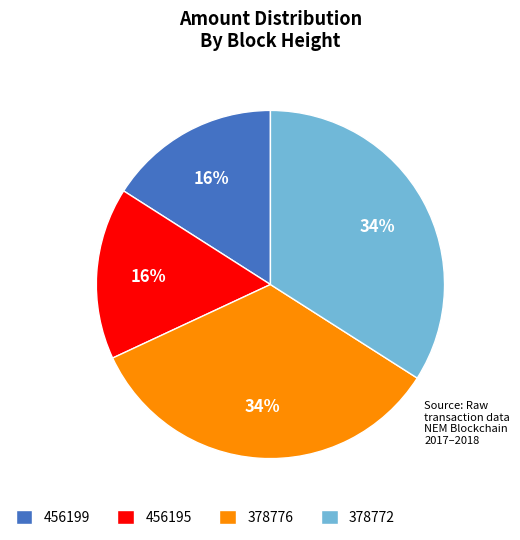

To the nearest percent, what is the difference between the largest and smallest slice percentages?

18%